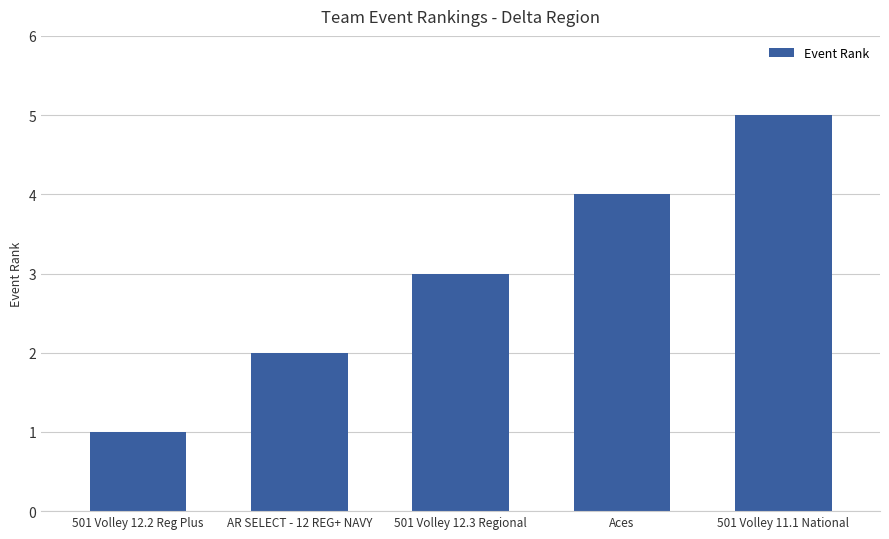

What is the value of the 1st bar from the left?

1